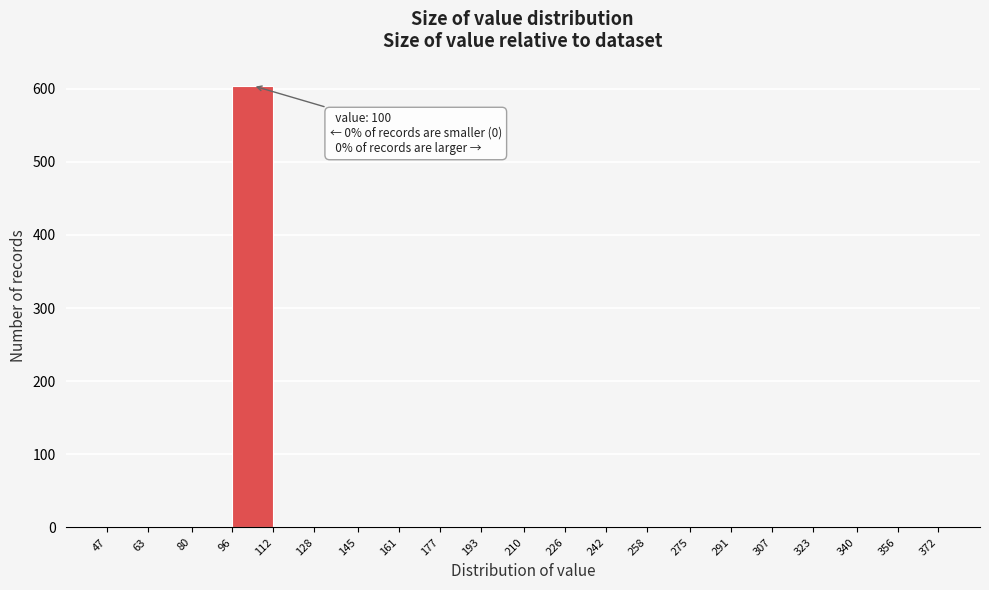

Which range on the x-axis has the tallest bar?

96 to 112